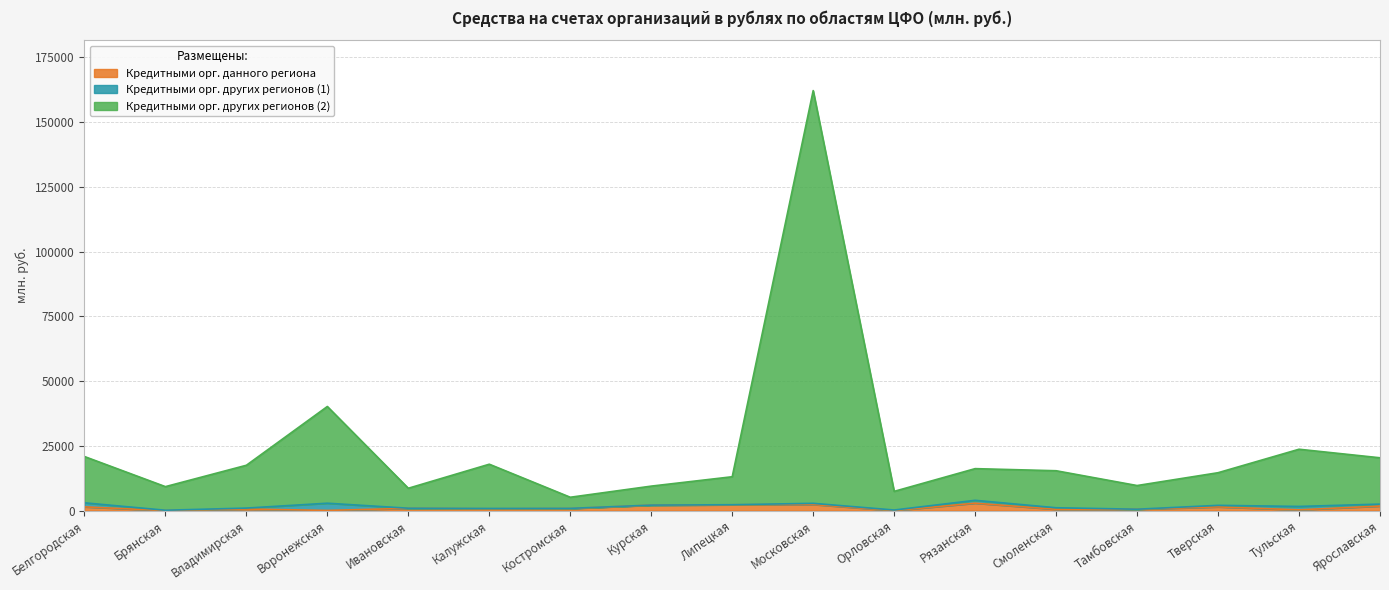

Between Брянская and Владимирская, which is larger?

Владимирская